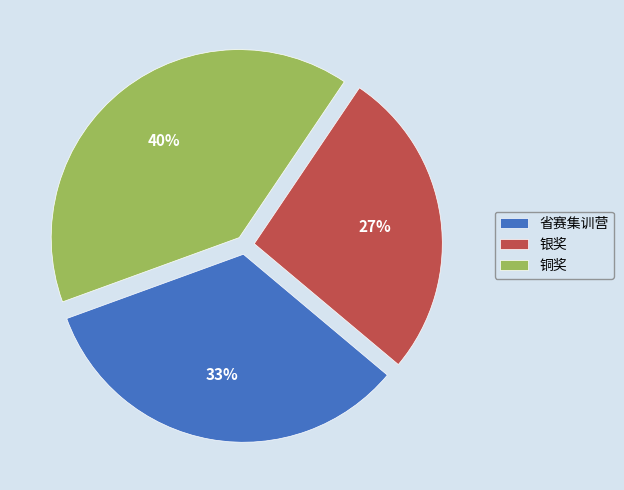

Do 铜奖 and 银奖 together represent more than half of the pie?

Yes